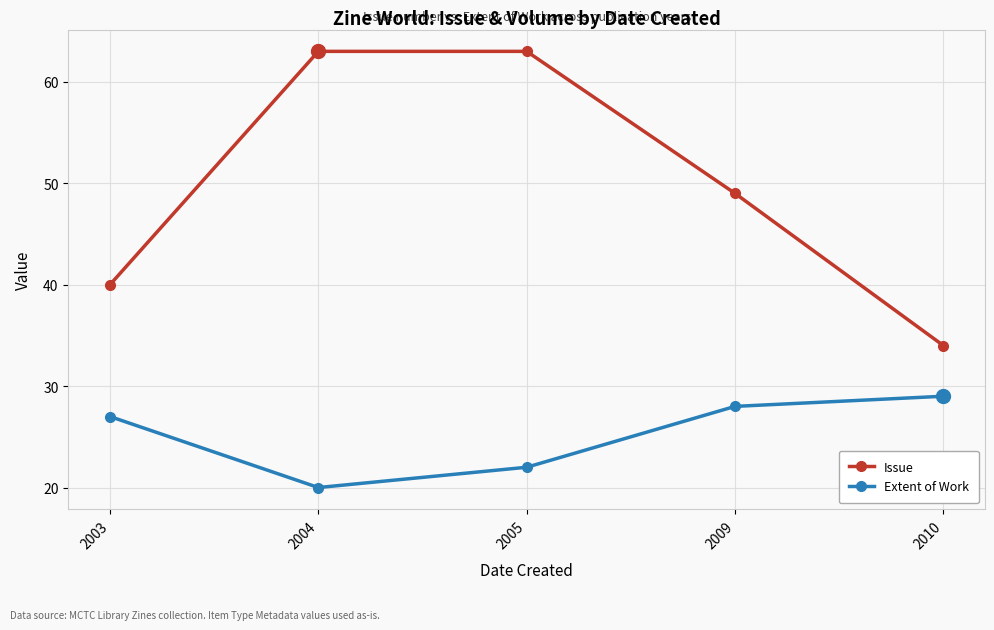

At how many categories does at least one series exceed 35?

4